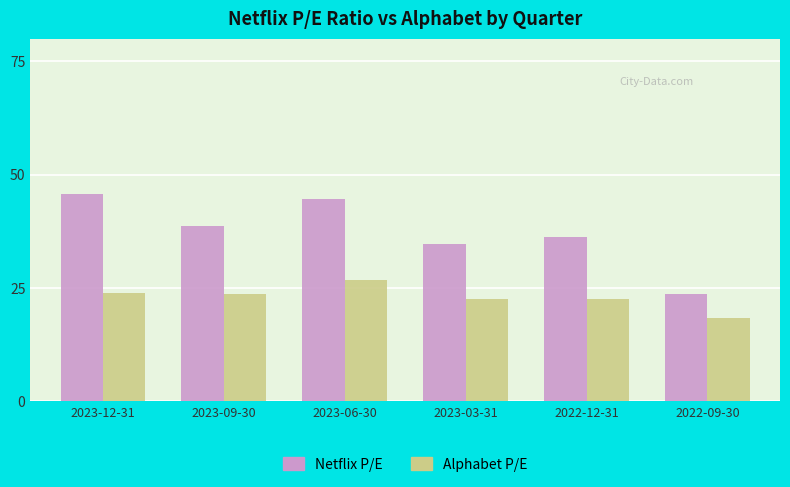

What is the smallest value displayed?

18.3